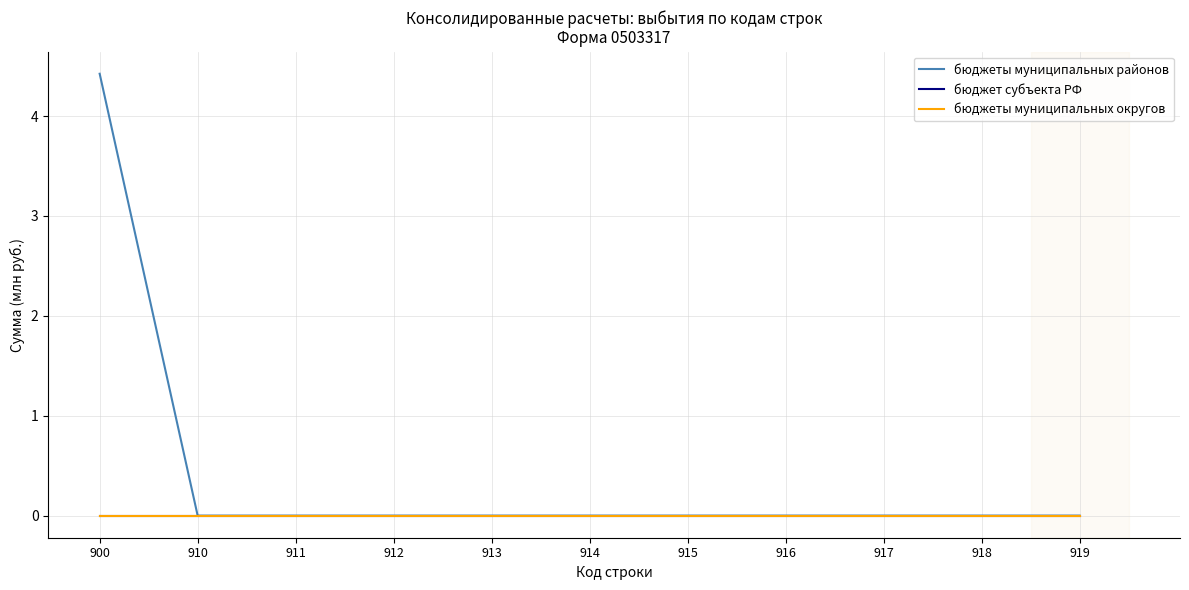

True or false: бюджеты муниципальных округов has more than 1 points higher than both neighbors.

False